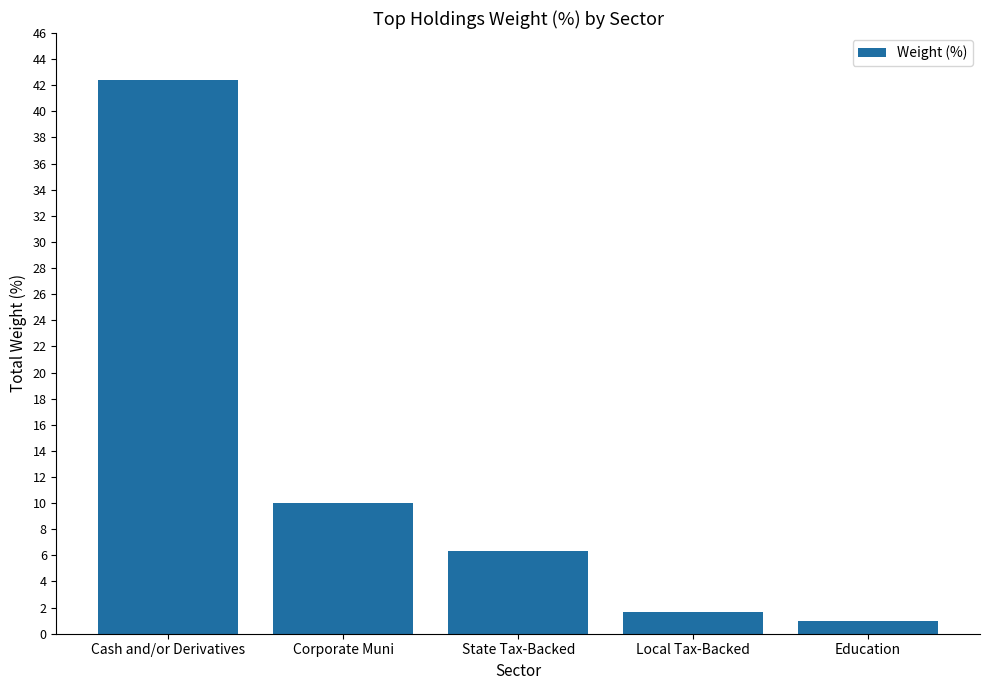

How many categories are shown in the chart?

5